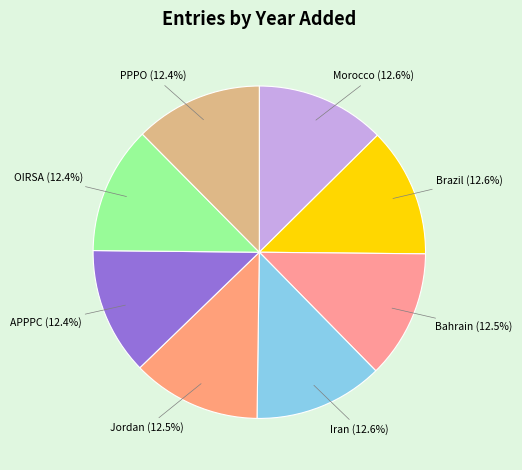

Is there a majority slice in this chart?

No